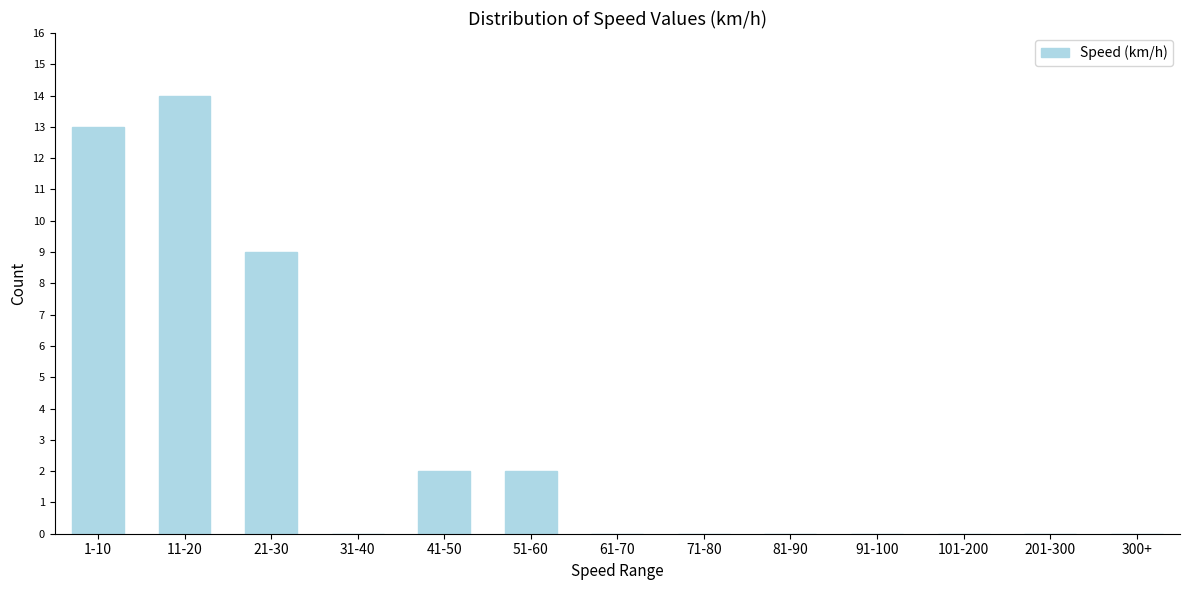

Reading left to right, transcribe all the data shown in this chart.

1-10=13	11-20=14	21-30=9	31-40=0	41-50=2	51-60=2	61-70=0	71-80=0	81-90=0	91-100=0	101-200=0	201-300=0	300+=0